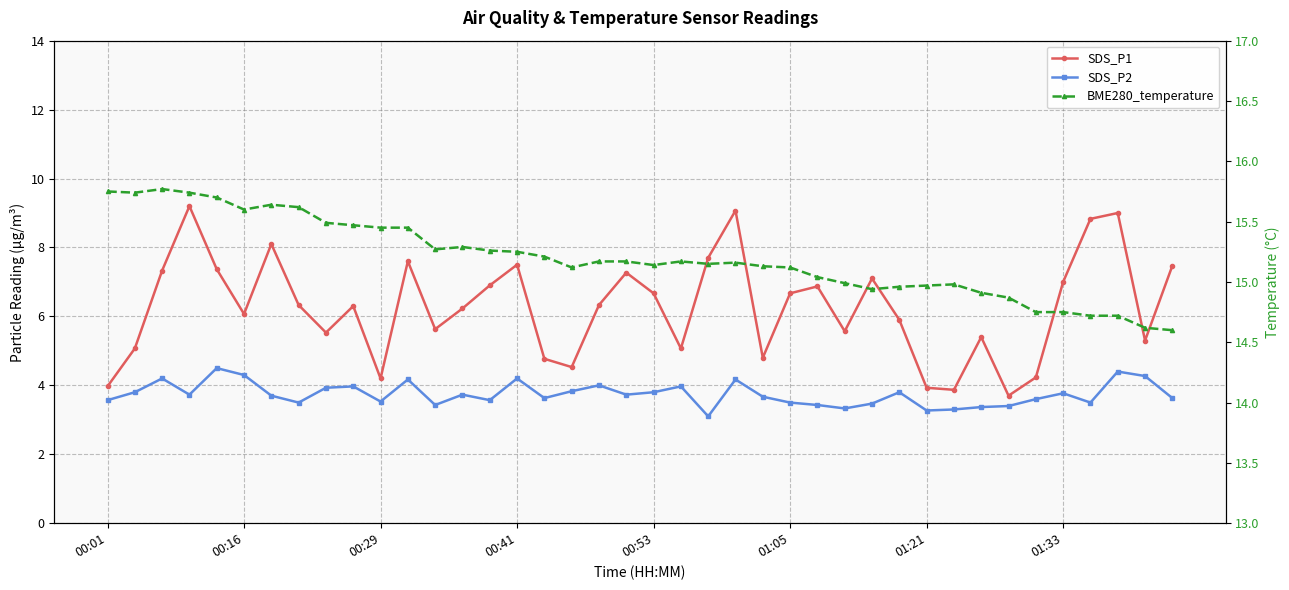

Between 22 and 31, which series saw the biggest shift?

SDS_P1